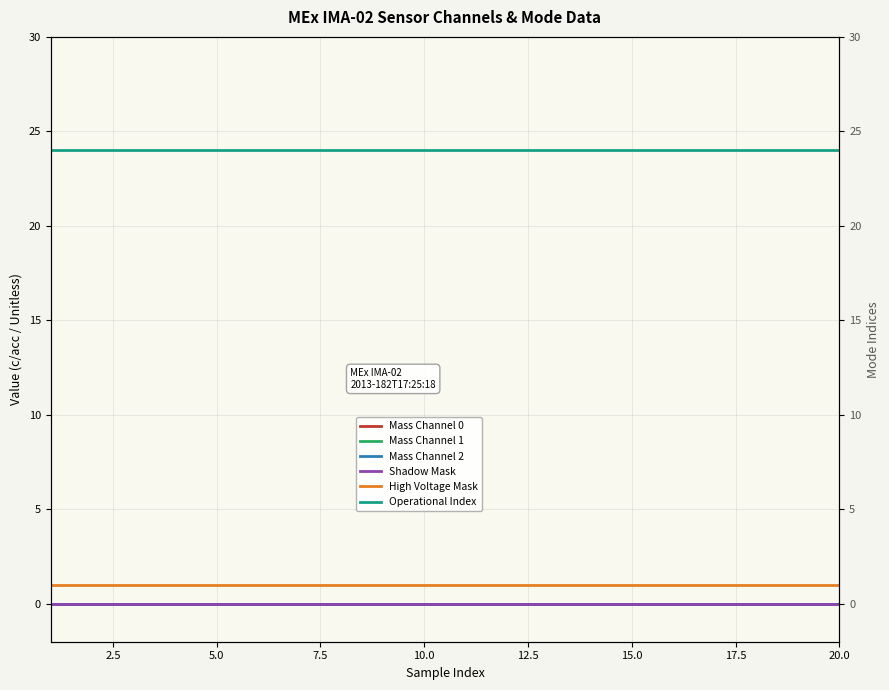

Is this an area chart (filled region under the line)?

No